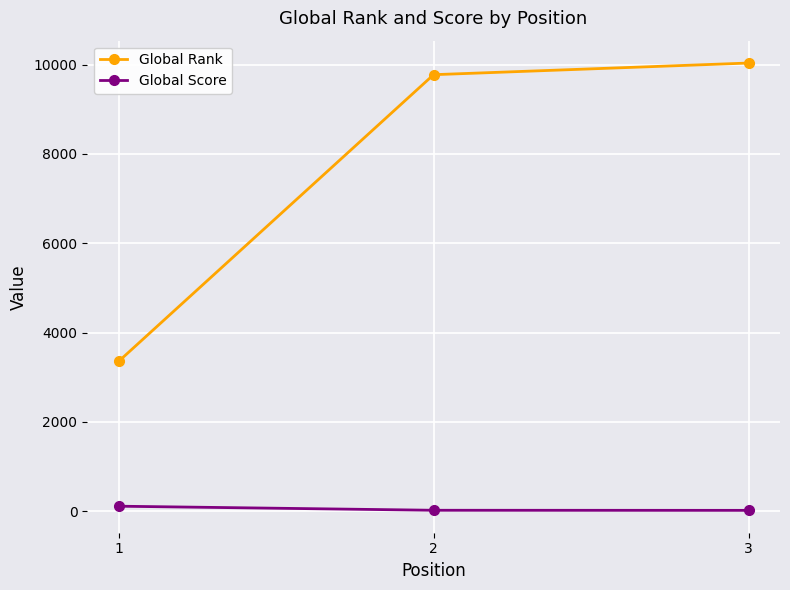

What is the difference between the Global Rank values at 2 and 3?

261